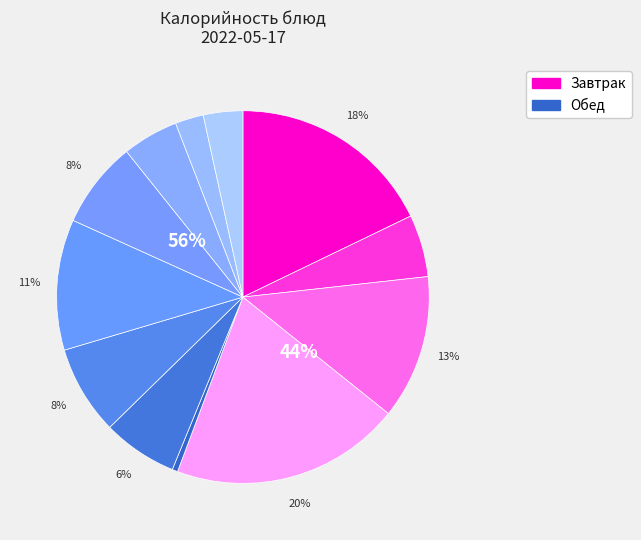

What percentage is the соус молочный slice, to the nearest percent?

3%